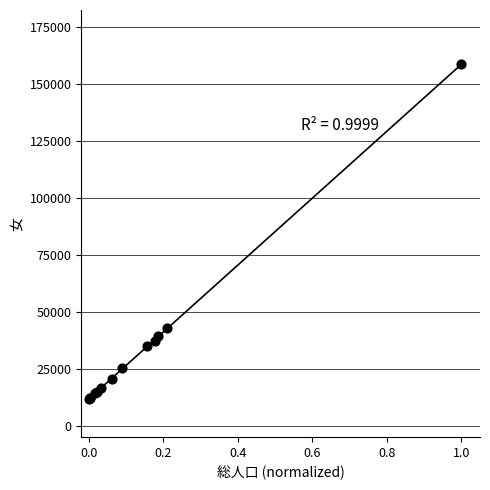

What Y value in the scatter plot is closest to 85167?

42831